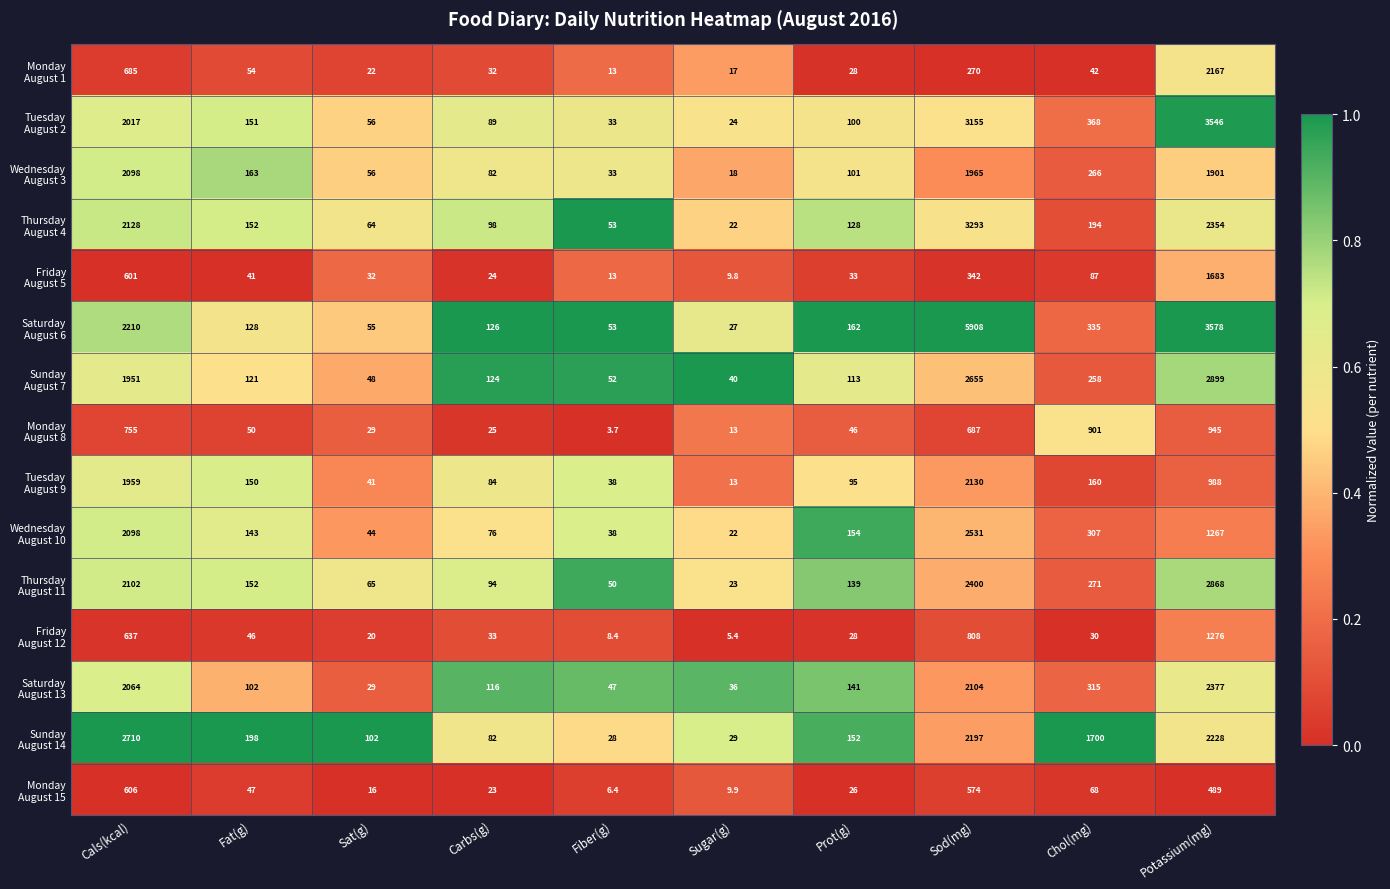

What is the total value across all series at Sat(g)?

679.0